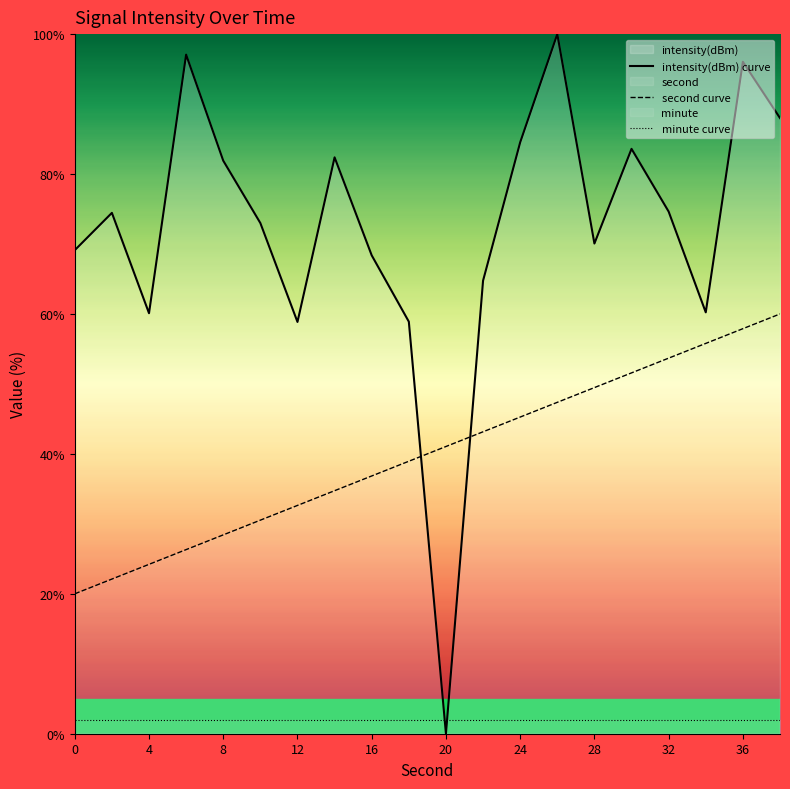

How many values in the intensity(dBm) curve series are below 74?

10